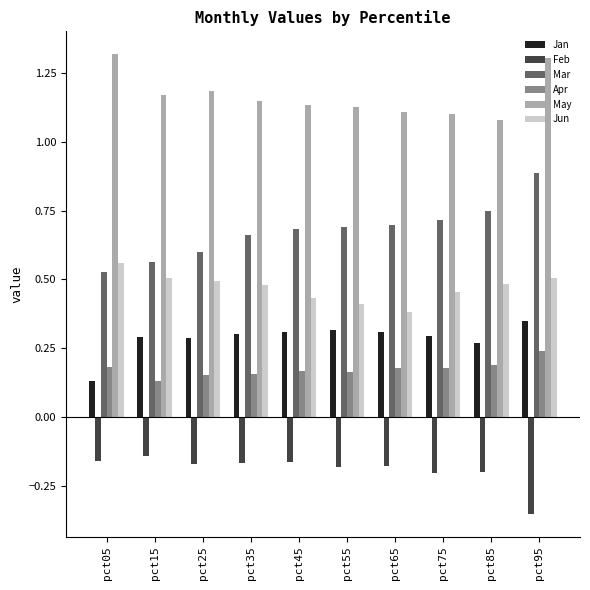

Count the Jun values in the range 0 to 1.

10